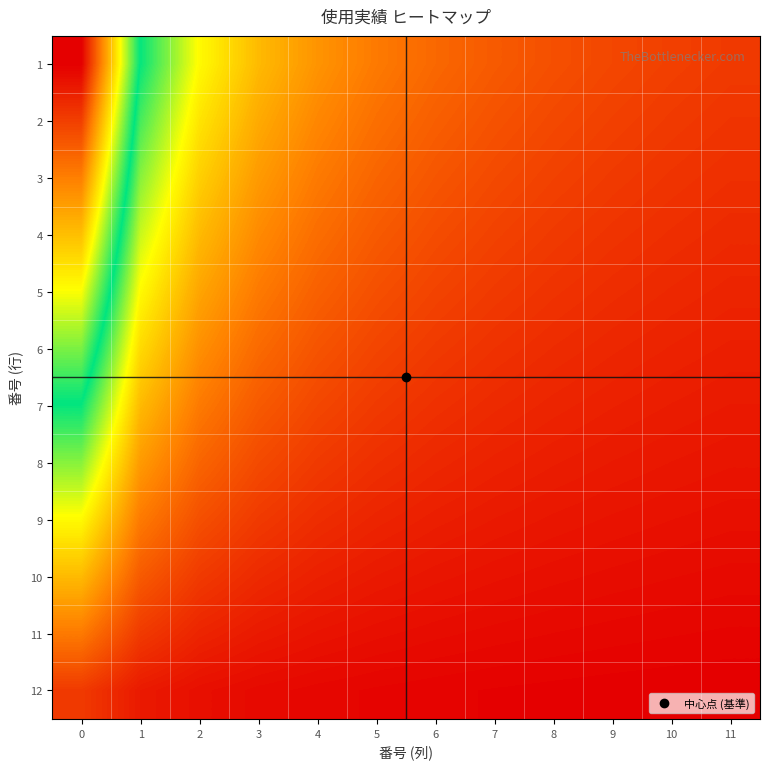

What is the total value across all series at 6?

0.9